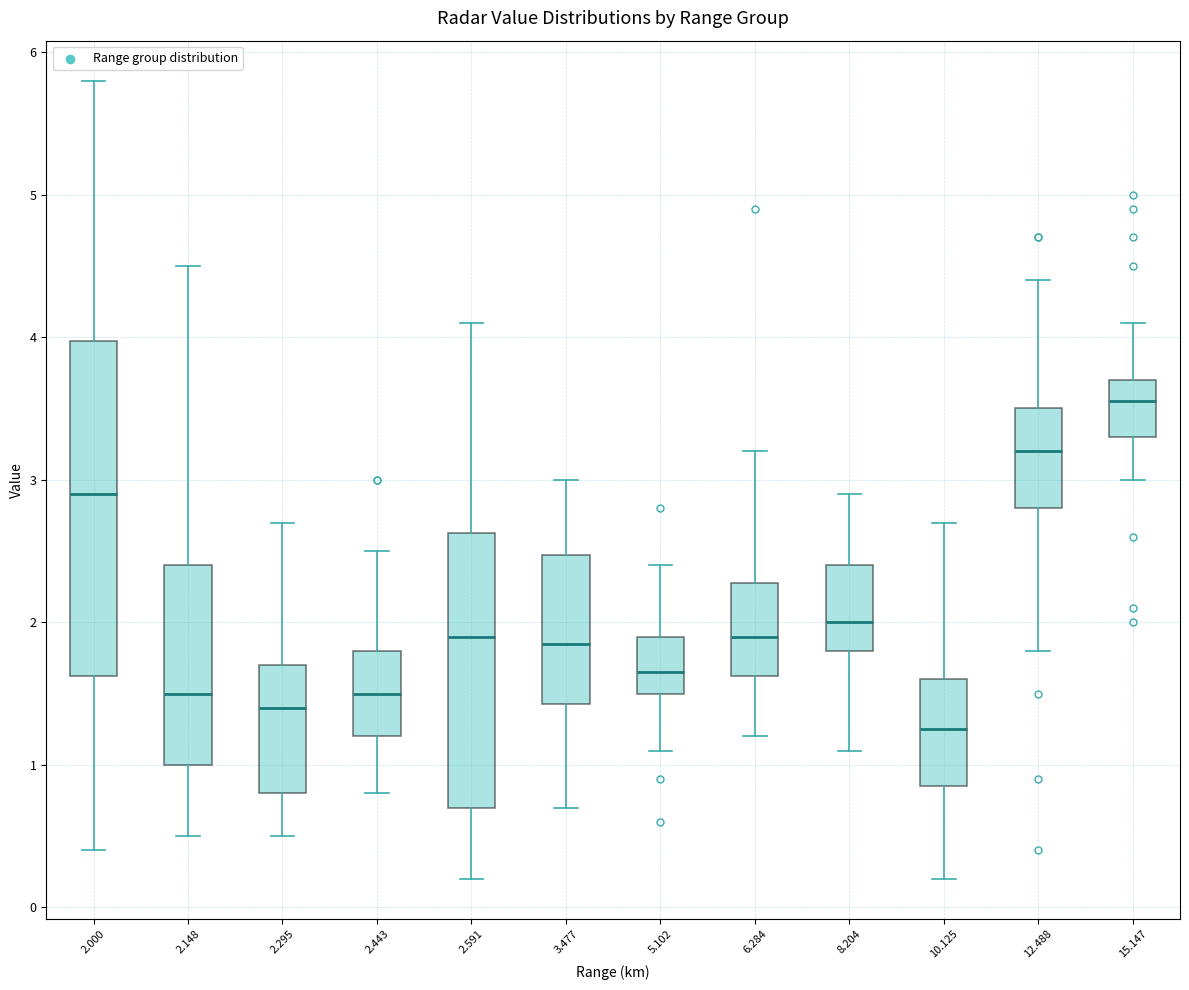

Reading left to right, read every box against the y-axis: the position of its median line, the range the box covers, and the ends of its whiskers. The values are not printed on the chart, so give them approximately, as read against the axis.

2.000: median 2.9, box 1.6 to 4.0, whiskers 0.4 to 5.8
2.148: median 1.5, box 1.0 to 2.4, whiskers 0.5 to 4.5
2.295: median 1.4, box 0.8 to 1.7, whiskers 0.5 to 2.7
2.443: median 1.5, box 1.2 to 1.8, whiskers 0.8 to 2.5
2.591: median 1.9, box 0.7 to 2.6, whiskers 0.2 to 4.1
3.477: median 1.9, box 1.4 to 2.5, whiskers 0.7 to 3.0
5.102: median 1.7, box 1.5 to 1.9, whiskers 1.1 to 2.4
6.284: median 1.9, box 1.6 to 2.3, whiskers 1.2 to 3.2
8.204: median 2.0, box 1.8 to 2.4, whiskers 1.1 to 2.9
10.125: median 1.3, box 0.9 to 1.6, whiskers 0.2 to 2.7
12.488: median 3.2, box 2.8 to 3.5, whiskers 1.8 to 4.4
15.147: median 3.6, box 3.3 to 3.7, whiskers 3.0 to 4.1